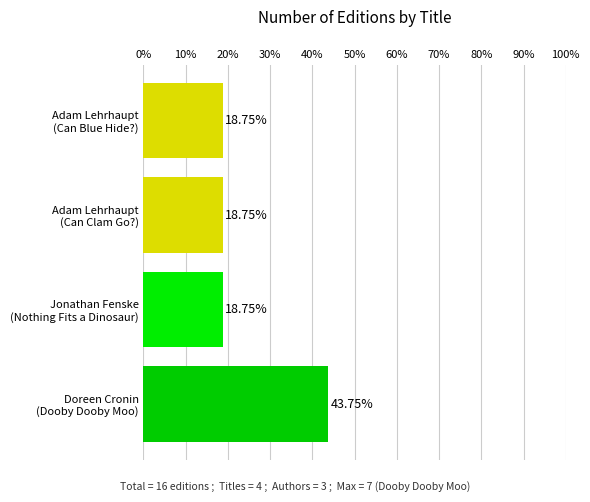

What is the sum of all values?

100.0